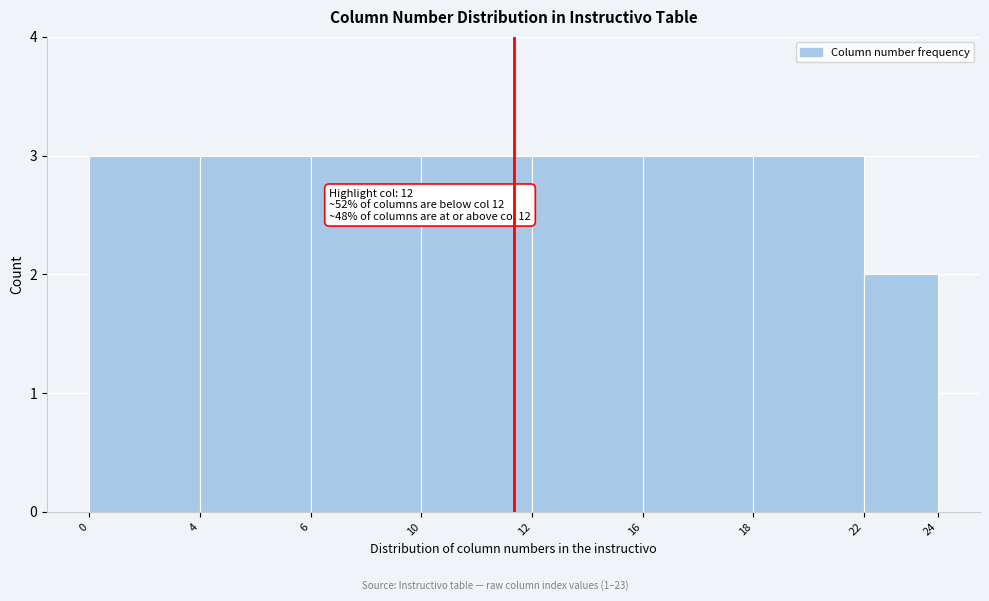

Reading left to right, what are all the values shown in this chart?

0=3	4=3	6=3	10=3	12=3	16=3	18=3	22=2